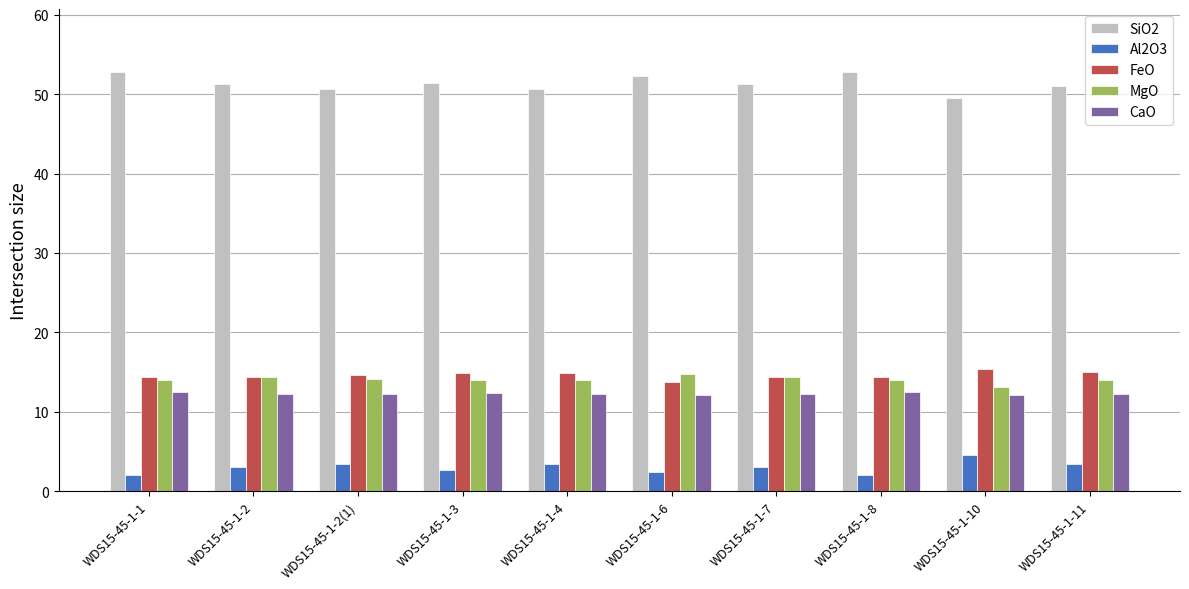

What is the maximum value for MgO?

14.7